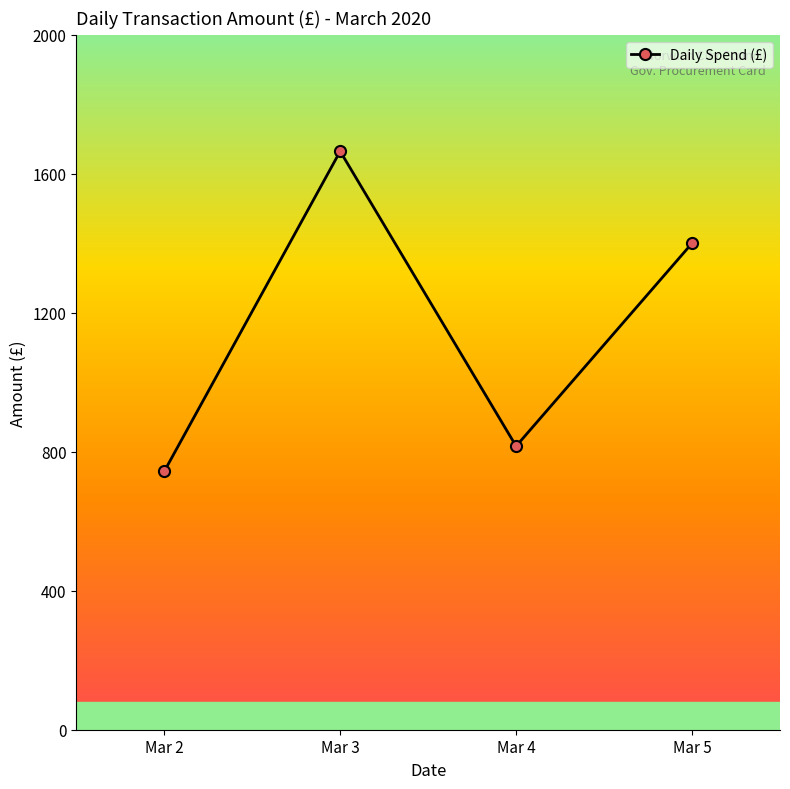

What is the average value?

1156.1